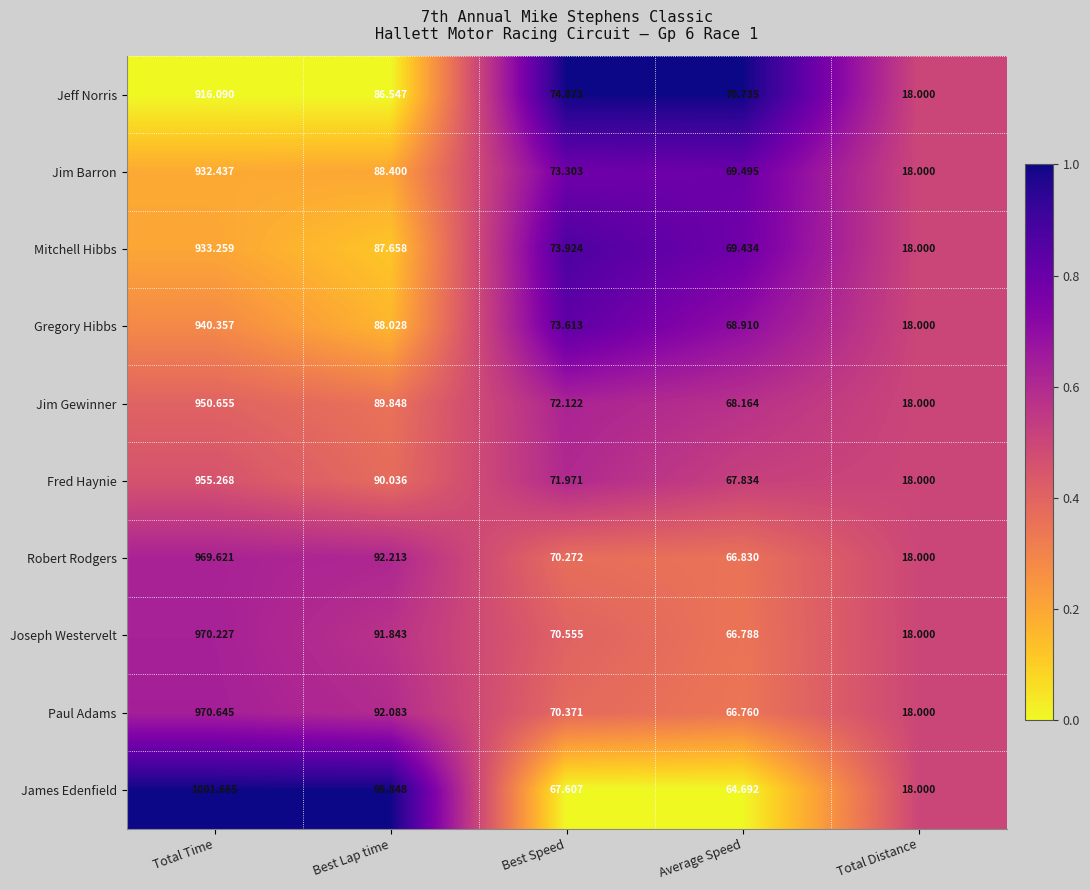

Which category has the lowest value in the Jeff Norris series?

Total Distance